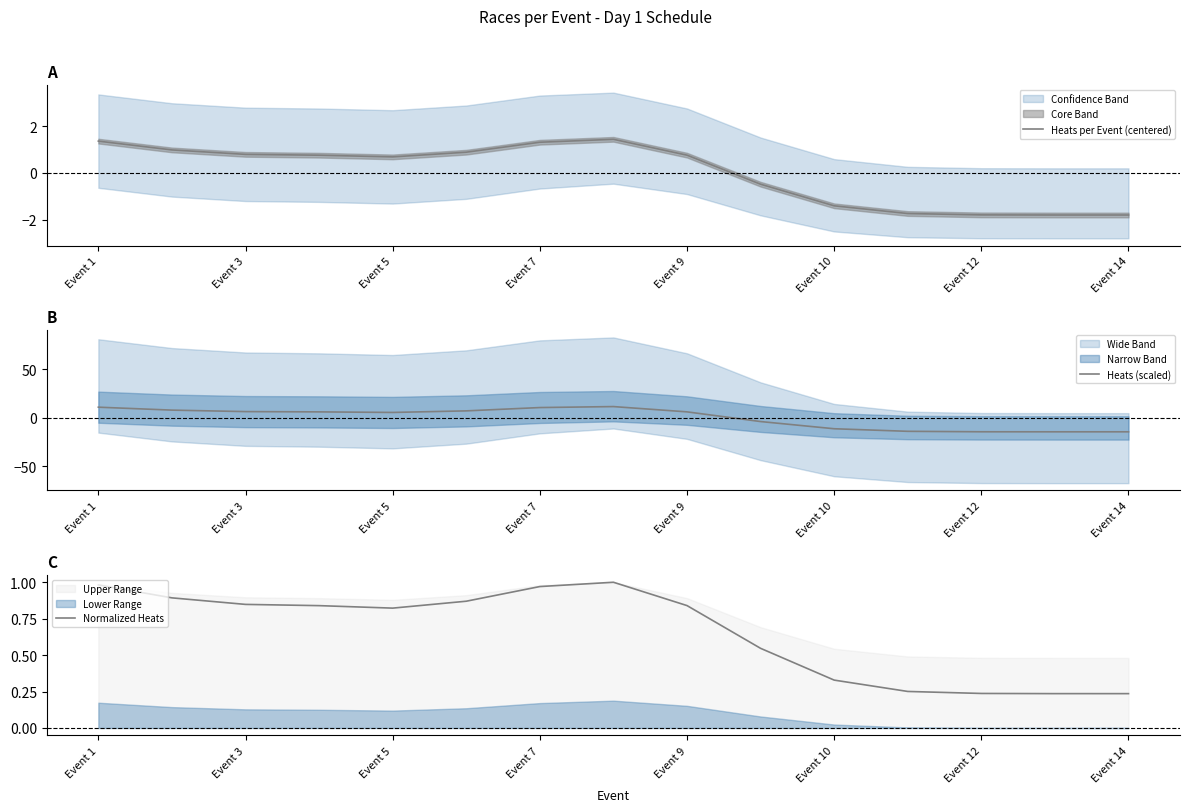

Which series has the largest total across all categories?

Normalized Heats